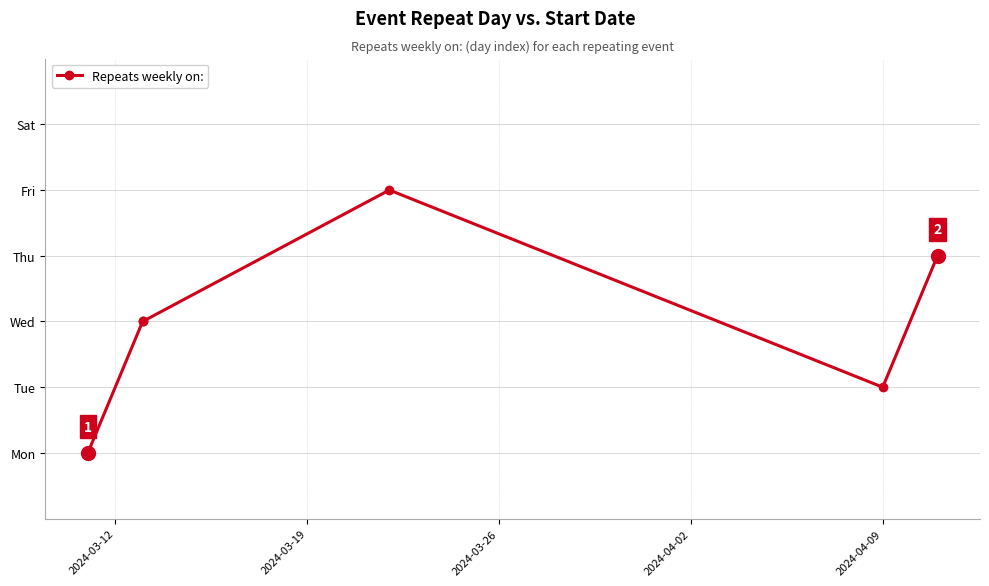

Which has a higher value, 2024-04-09 or 2024-03-12?

2024-04-09